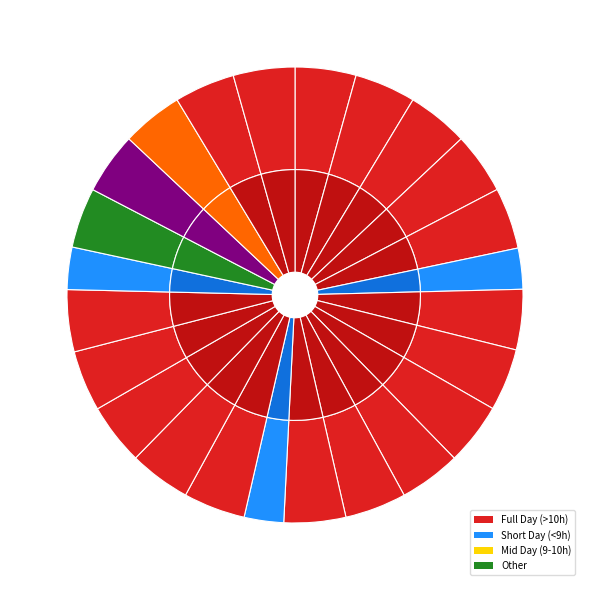

Rank the categories by value from highest to lowest.

7-Tue, 8-Wed, 18-Sat, 13-Mon, 11-Sat, 9-Thu, 22-Wed, 25-Sat, 15-Wed, 10-Fri, 16-Thu, 3-Fri, 4-Sat, 2-Thu, 23-Thu, 30-Tue, 29-Mon, 17-Fri, 24-Fri, 6-Mon, 21-Tue, 19-Sun, 5-Sun, 12-Sun